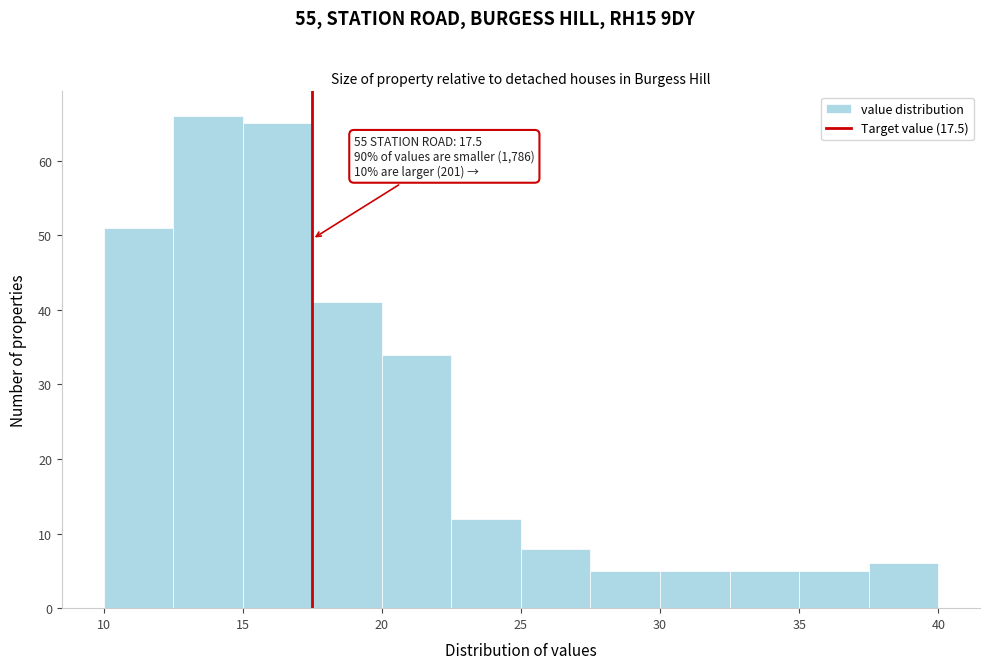

Over which range of the x-axis is the bar tallest?

12.5 to 15.0